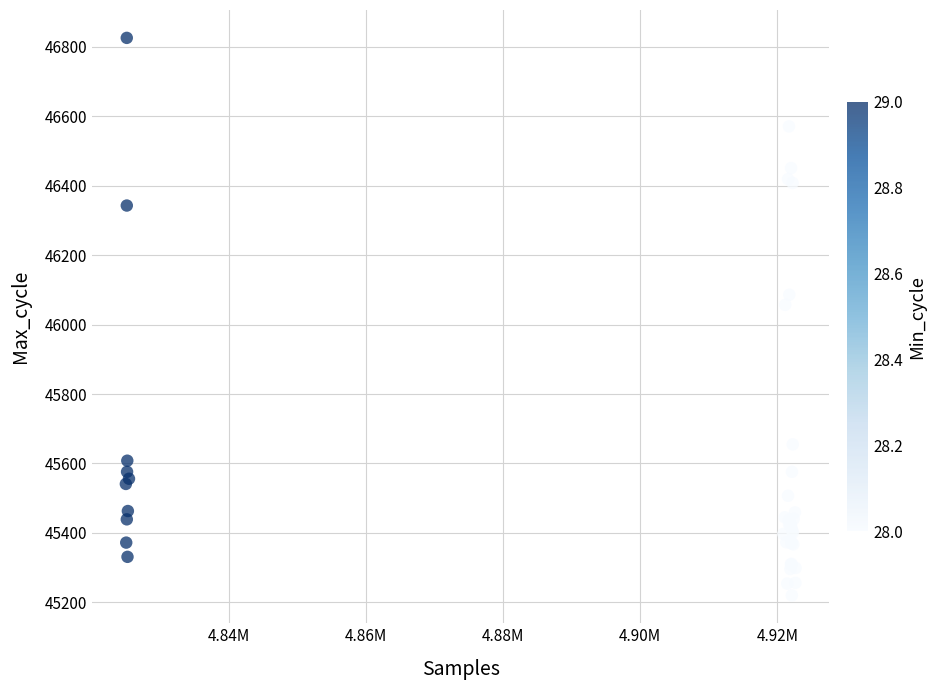

What Y value in the scatter plot is closest to 46023?

46057